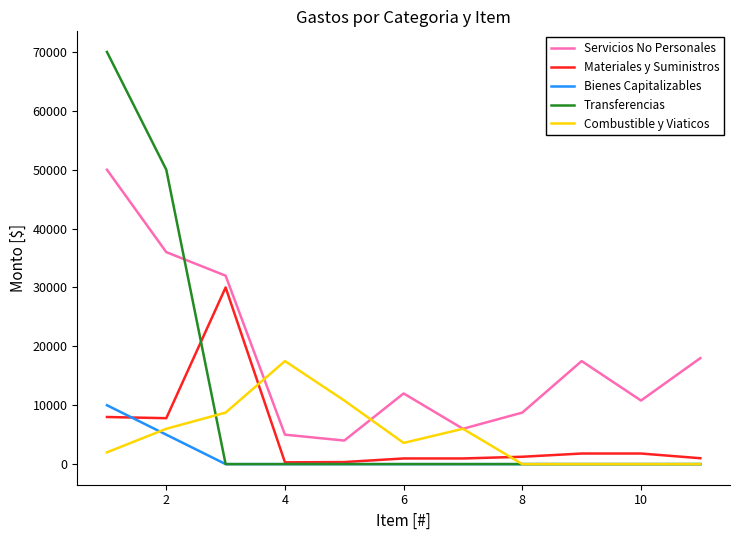

Which series has the largest total across all categories?

Servicios No Personales